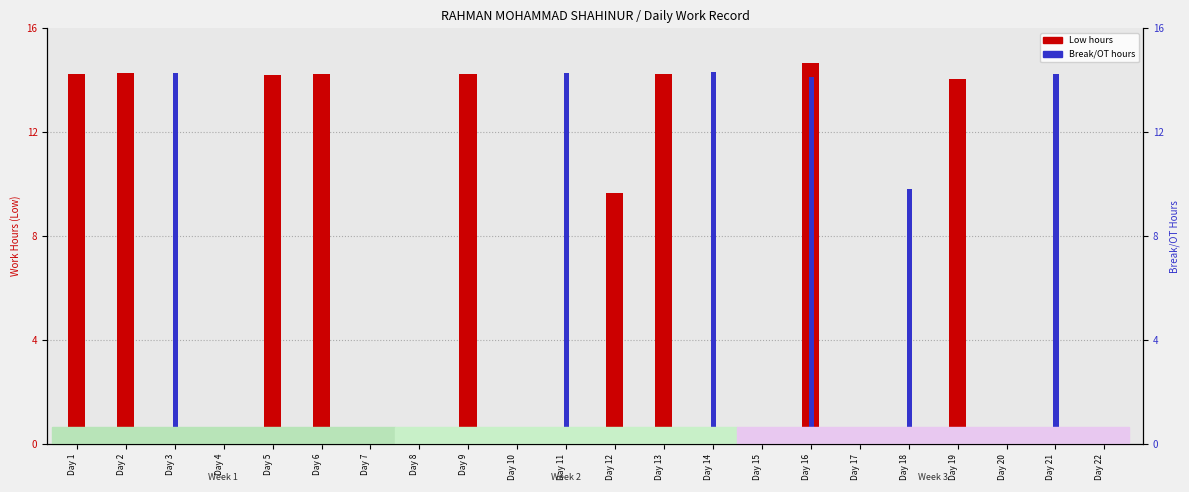

Which category has the highest value across all series?

Day 16